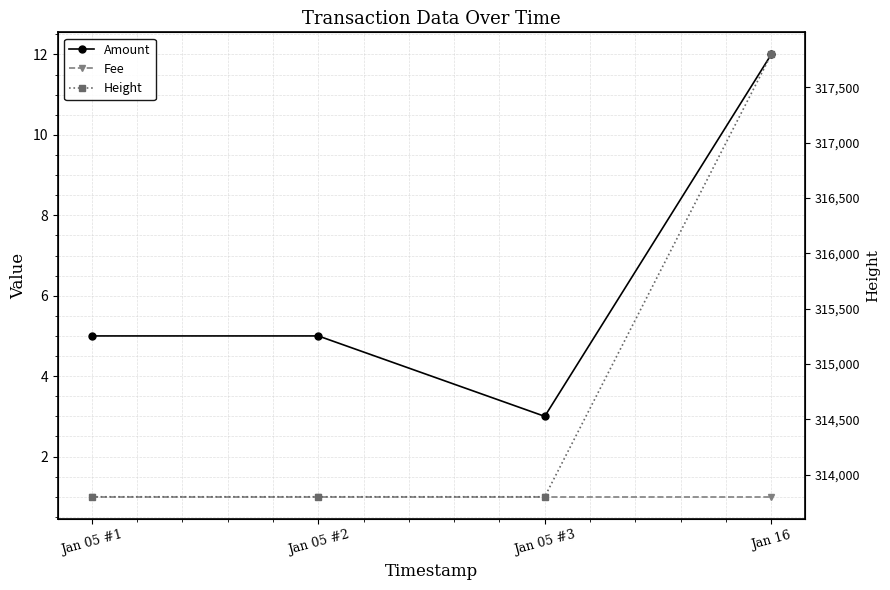

What is the difference between the maximum and minimum values in the Amount series?

9